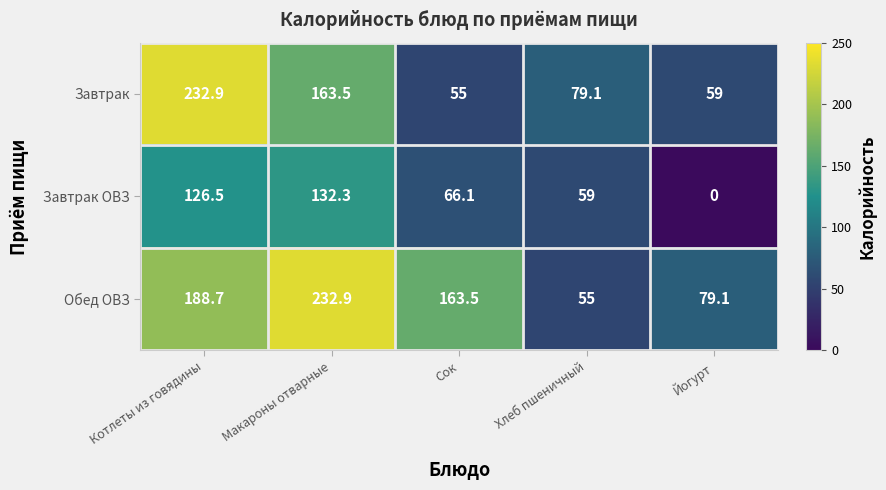

What is the difference between the maximum and second lowest values in the Завтрак ОВЗ series?

73.3